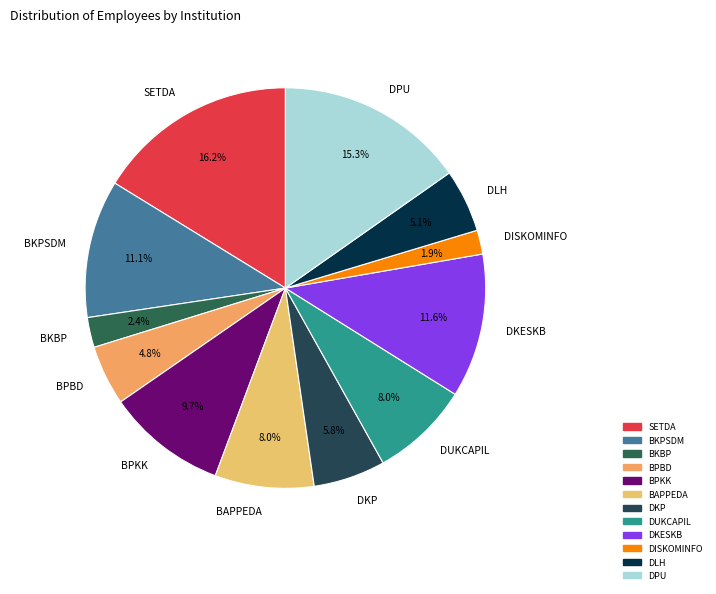

Between BKBP and SETDA, which is larger?

SETDA